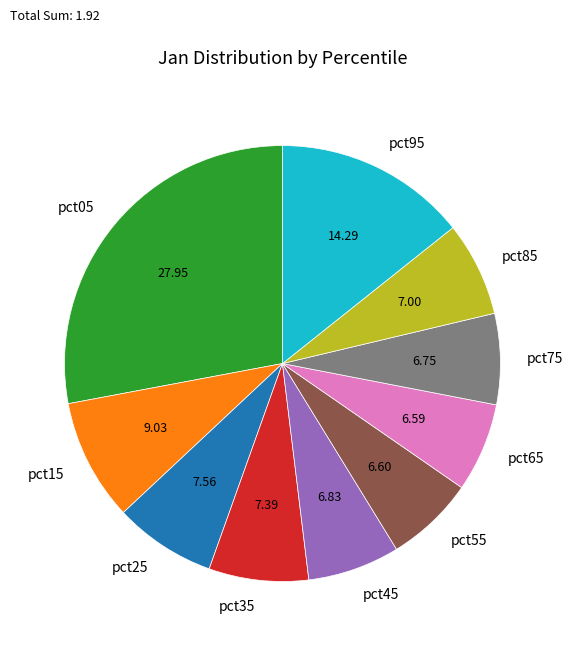

Which category has the biggest portion of the pie?

pct05